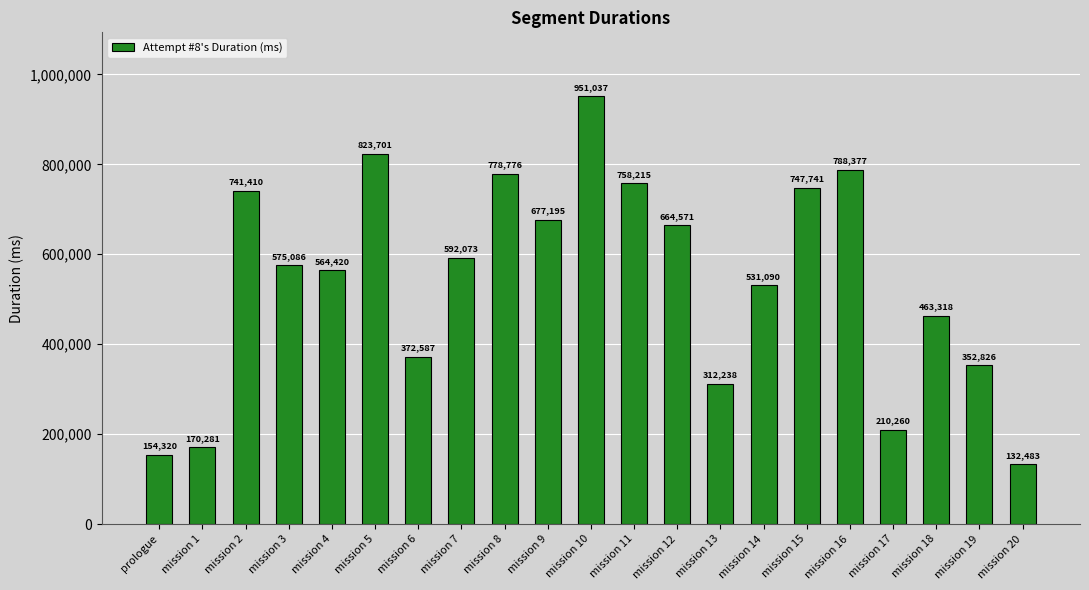

Are the bars grouped side by side (vs. stacked)?

No